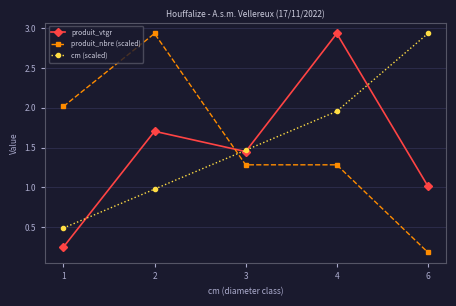

How many lines are shown in the chart?

3